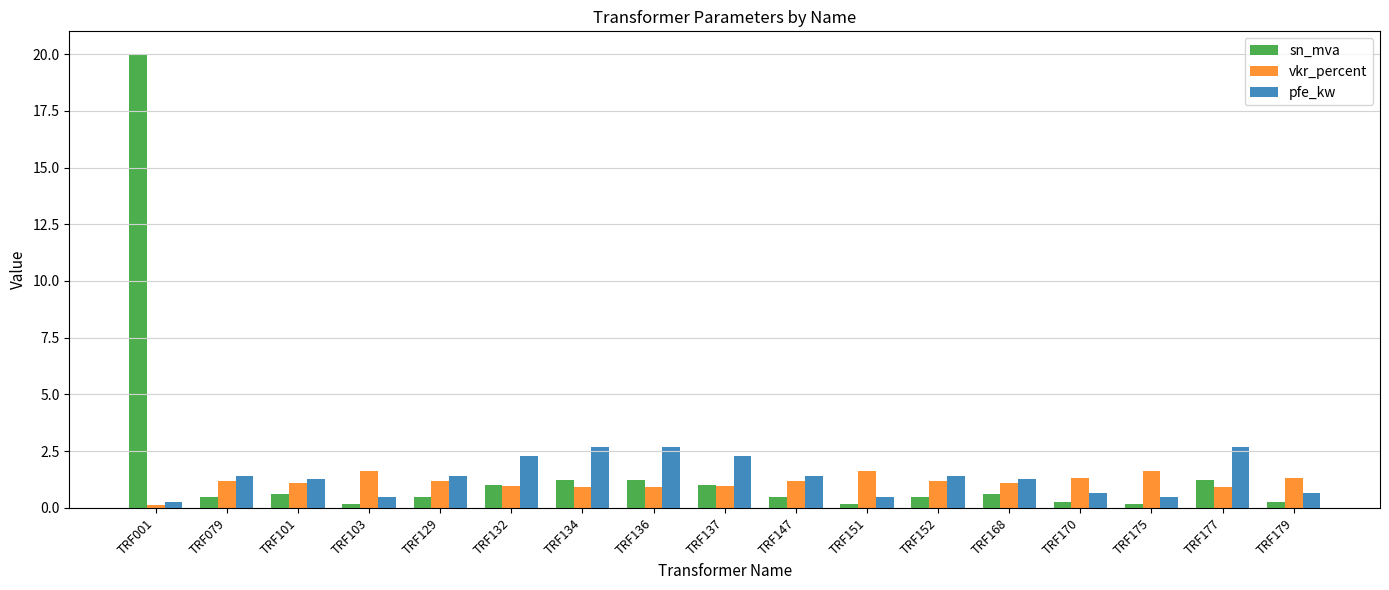

What is the average value of the sn_mva series?

1.8